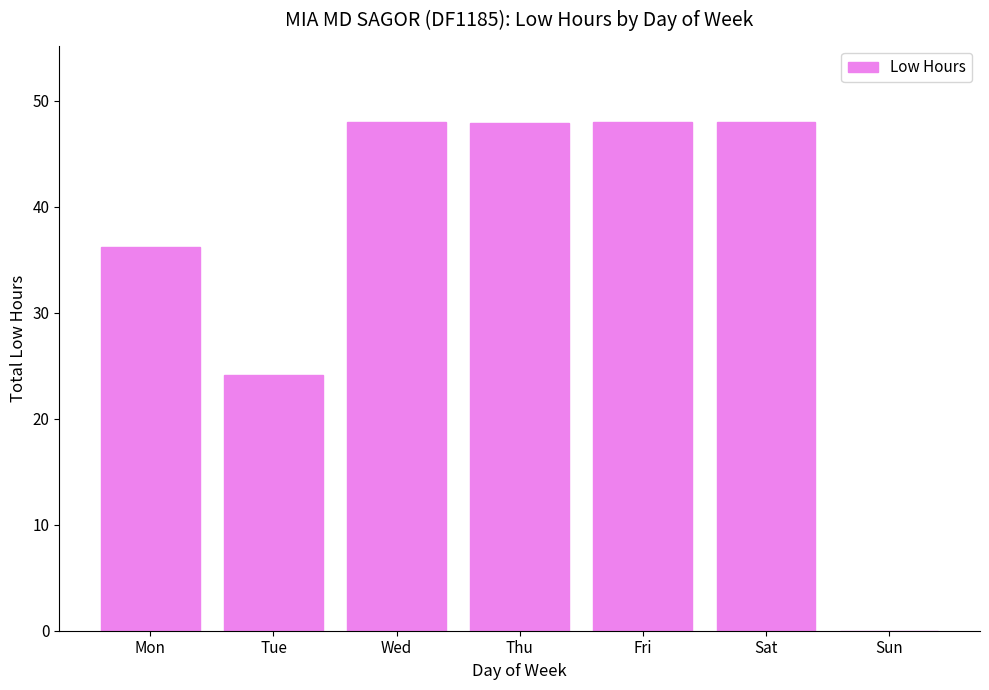

Is it true that the value at Sun is 18.7?

False